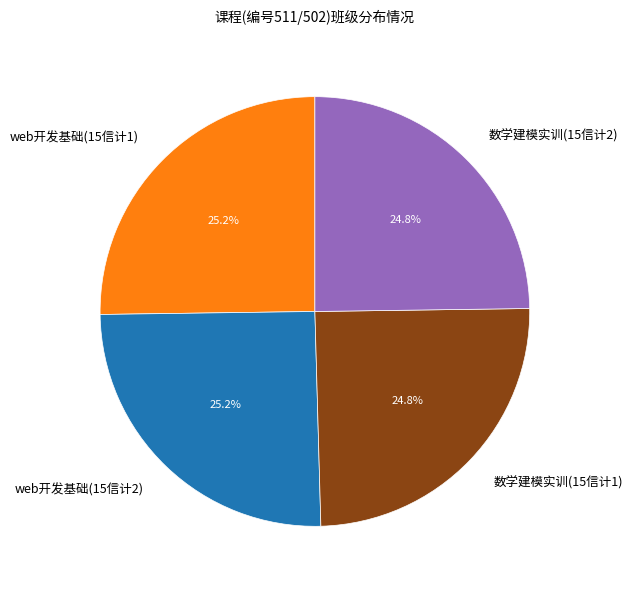

Does any single category account for the majority?

No